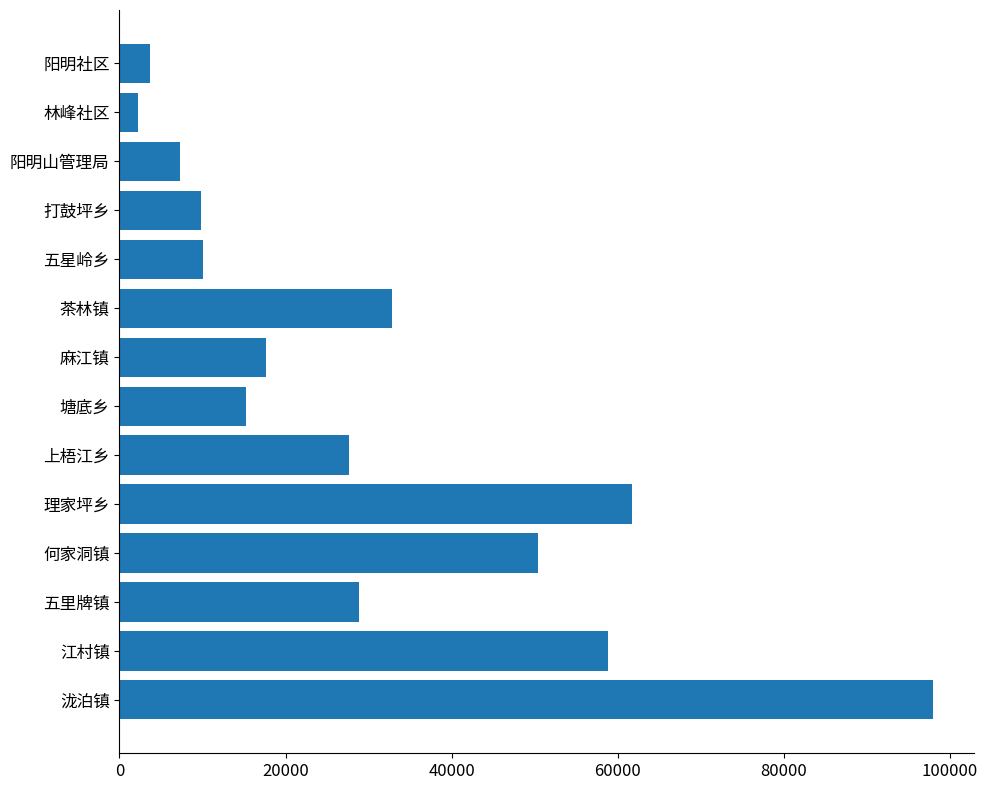

Where is the data nearest to the value 50111?

何家洞镇